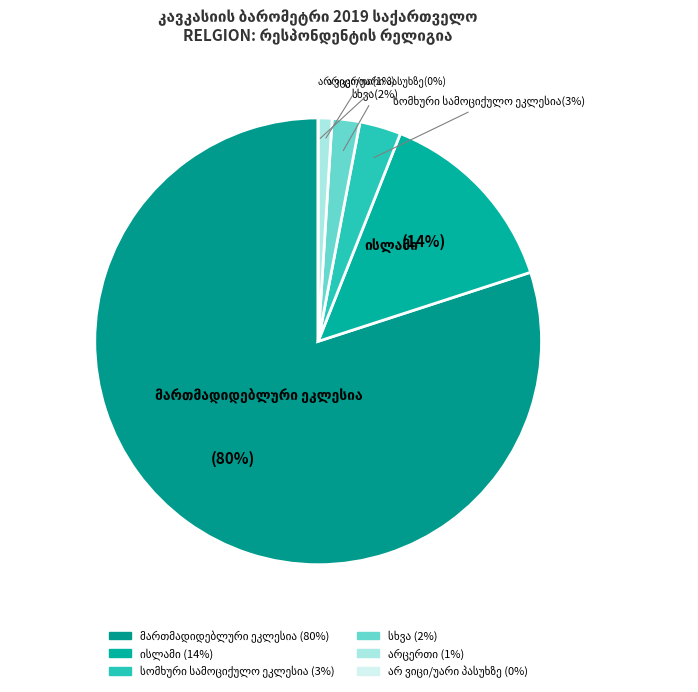

Count the number of slices in the pie.

6